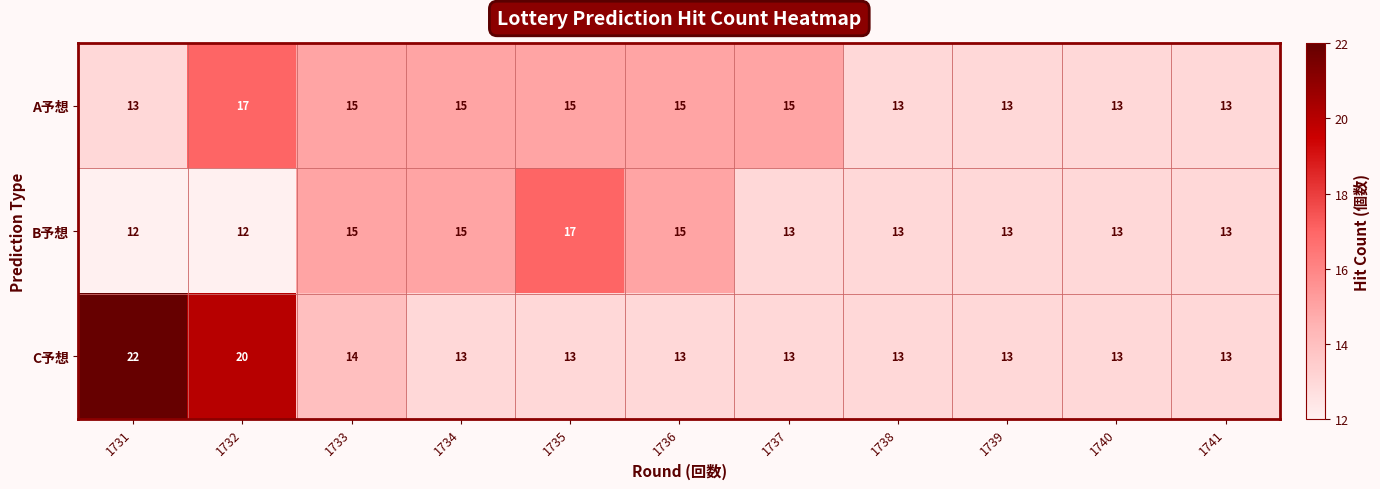

What is the lowest value of the B予想 series?

12